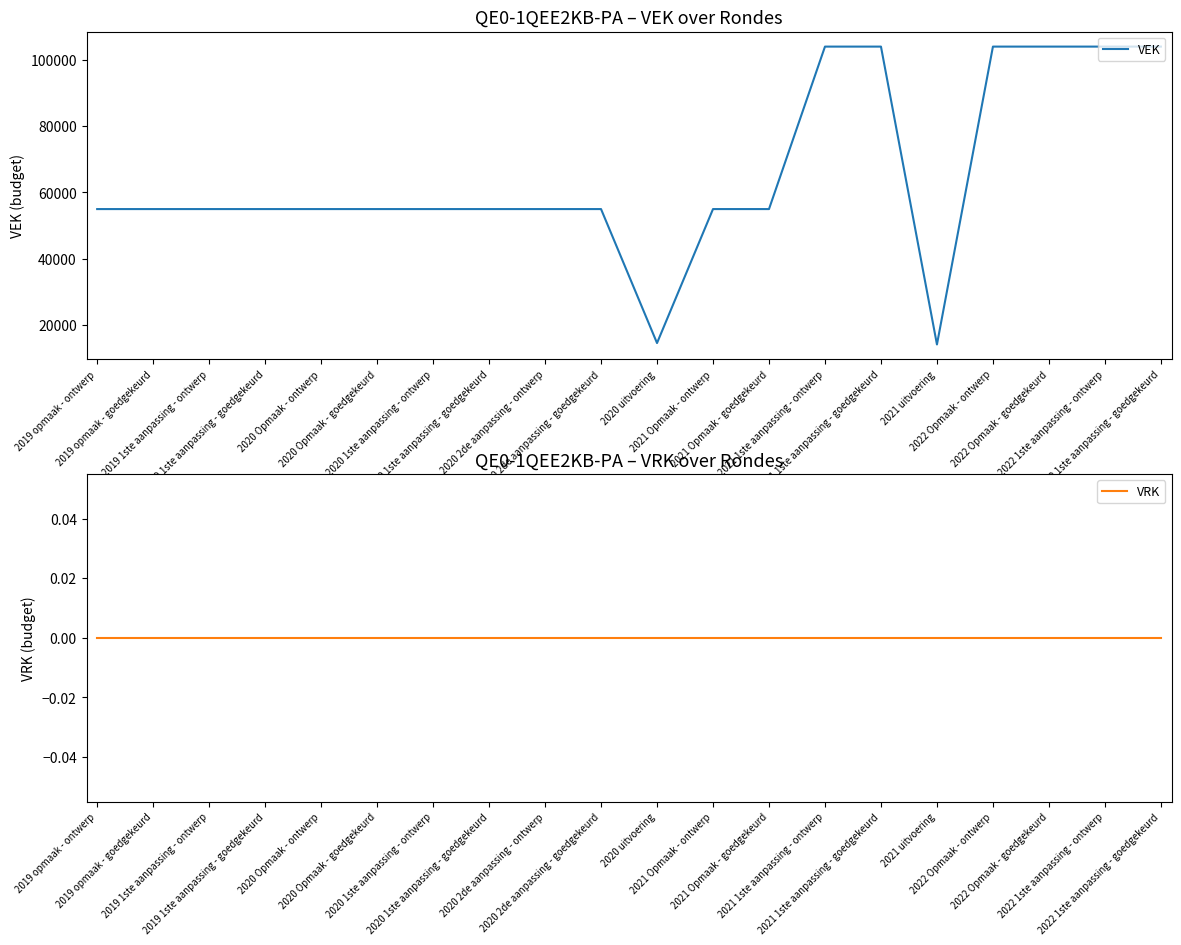

List the labels in order of VRK value, largest first.

2019 opmaak - ontwerp, 2019 opmaak - goedgekeurd, 2019 1ste aanpassing - ontwerp, 2019 1ste aanpassing - goedgekeurd, 2020 Opmaak - ontwerp, 2020 Opmaak - goedgekeurd, 2020 1ste aanpassing - ontwerp, 2020 1ste aanpassing - goedgekeurd, 2020 2de aanpassing - ontwerp, 2020 2de aanpassing - goedgekeurd, 2020 uitvoering, 2021 Opmaak - ontwerp, 2021 Opmaak - goedgekeurd, 2021 1ste aanpassing - ontwerp, 2021 1ste aanpassing - goedgekeurd, 2021 uitvoering, 2022 Opmaak - ontwerp, 2022 Opmaak - goedgekeurd, 2022 1ste aanpassing - ontwerp, 2022 1ste aanpassing - goedgekeurd